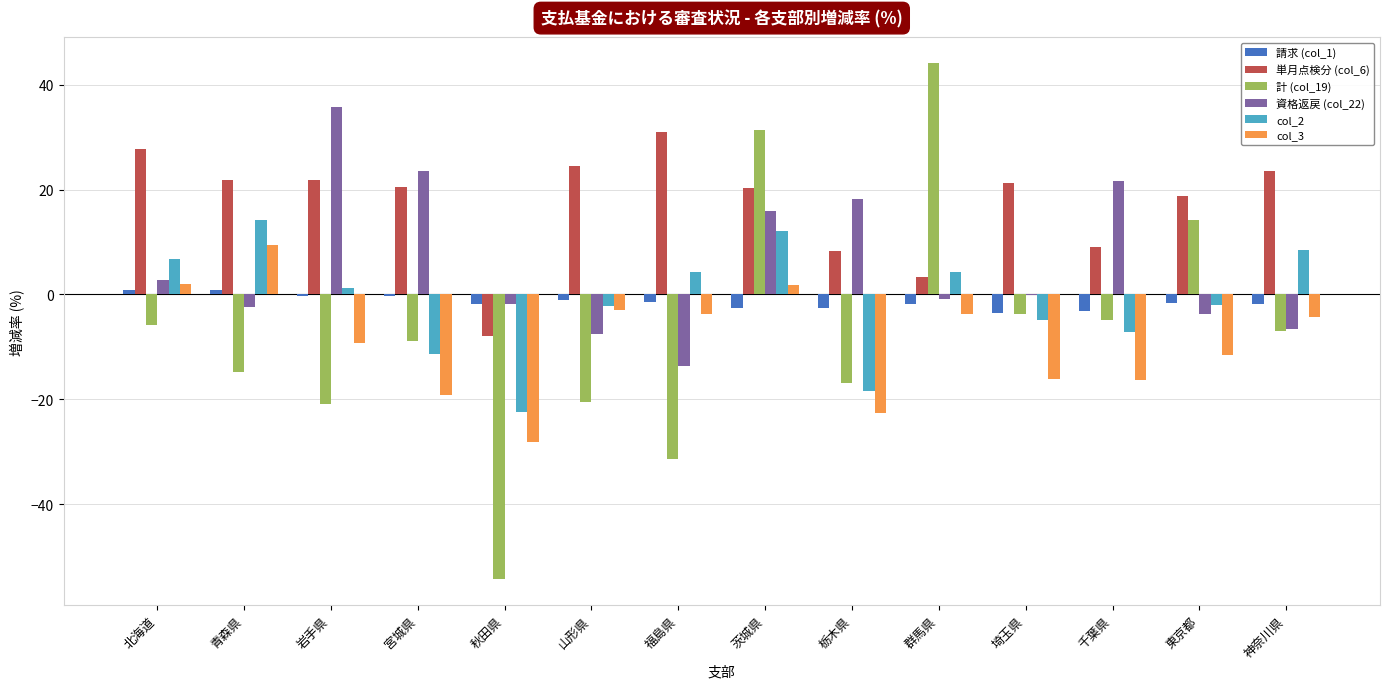

How many data points does each series have?

14